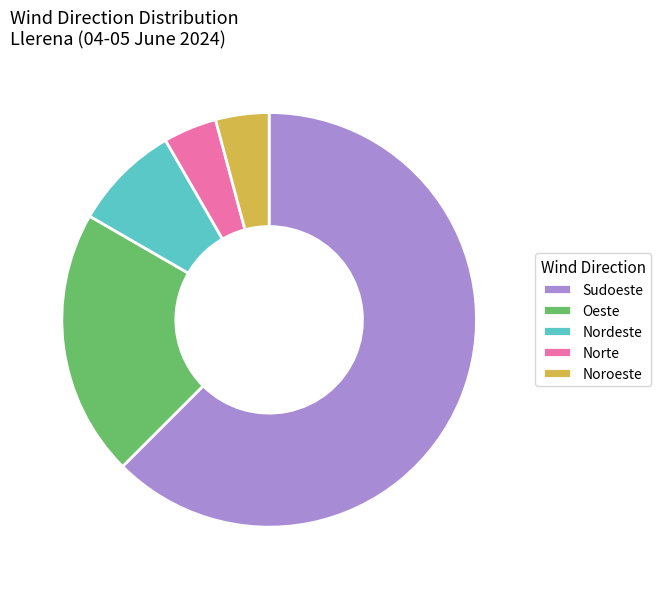

The Nordeste slice represents 8% of the pie. True or false?

True